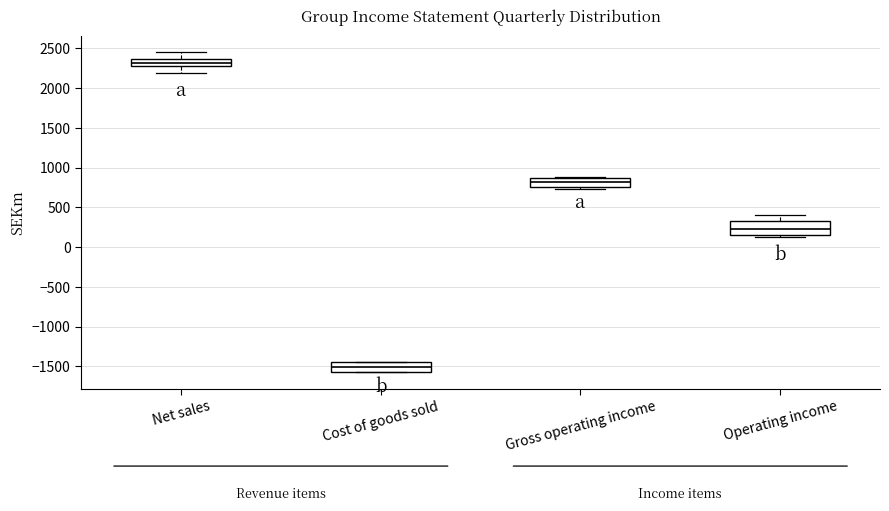

Reading left to right, read every box against the y-axis: the position of its median line, the range the box covers, and the ends of its whiskers. The values are not printed on the chart, so give them approximately, as read against the axis.

Net sales: median 2300, box 2250 to 2350, whiskers 2200 to 2450
Cost of goods sold: median -1500, box -1550 to -1450, whiskers -1600 to -1450
Gross operating income: median 800, box 750 to 850, whiskers 750 (just below the box's lower edge) to 900
Operating income: median 250, box 150 to 350, whiskers 150 (just below the box's lower edge) to 400